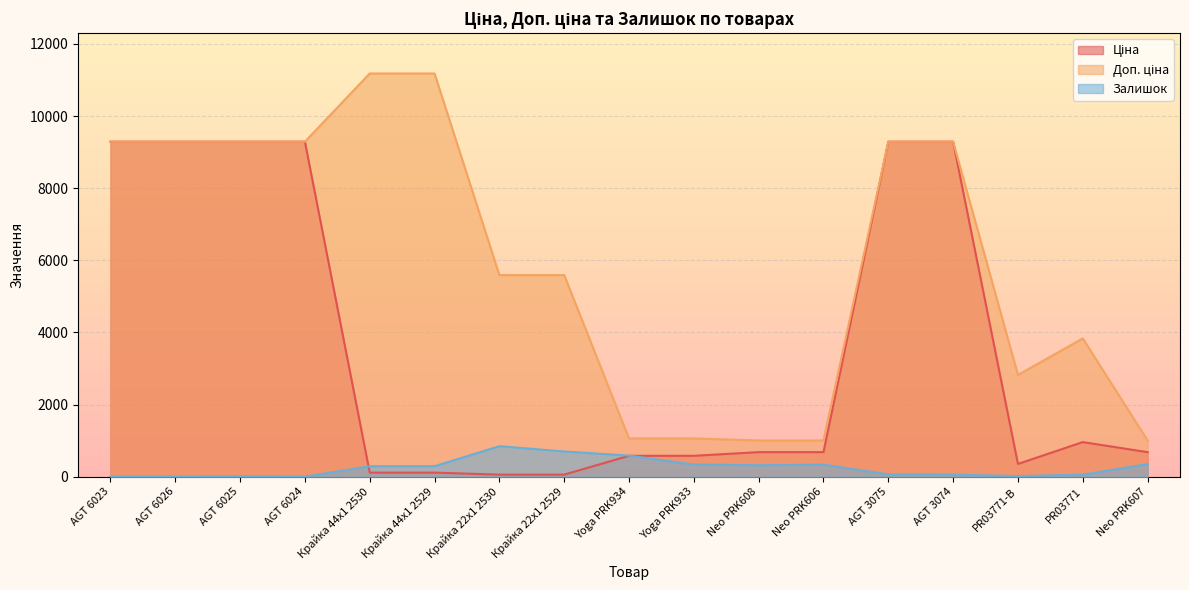

What is the difference between the maximum and minimum values in the Доп. ціна series?

10177.9